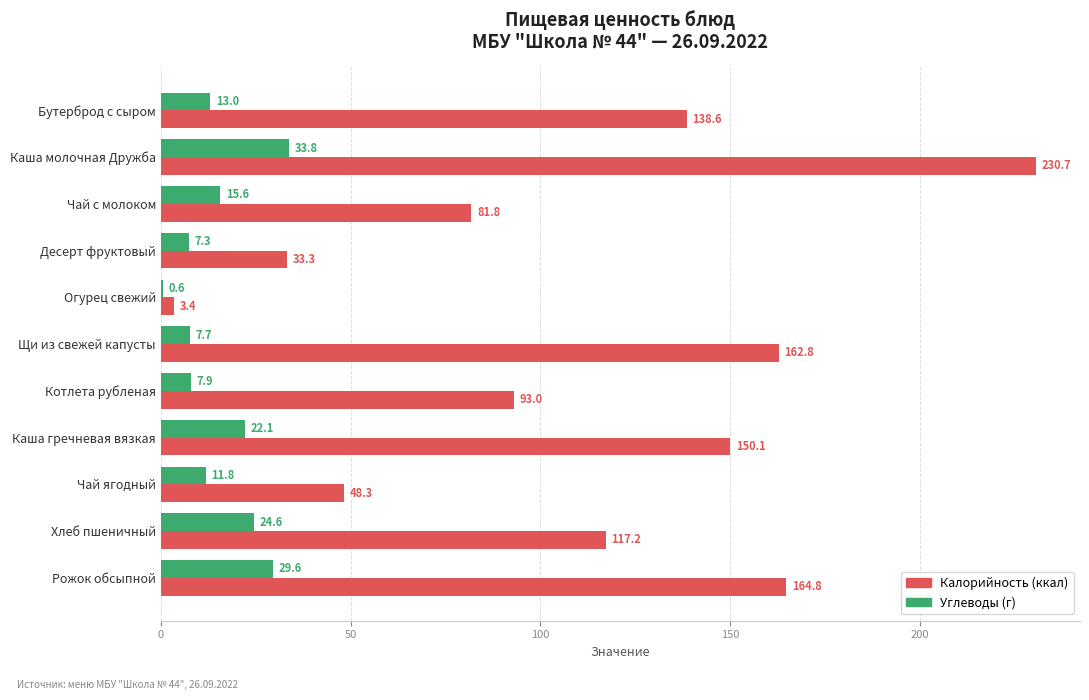

What is the maximum value shown in the chart?

230.7